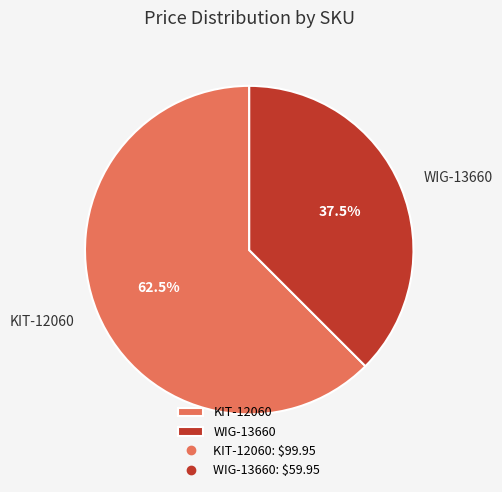

How many slices are in this pie chart?

2